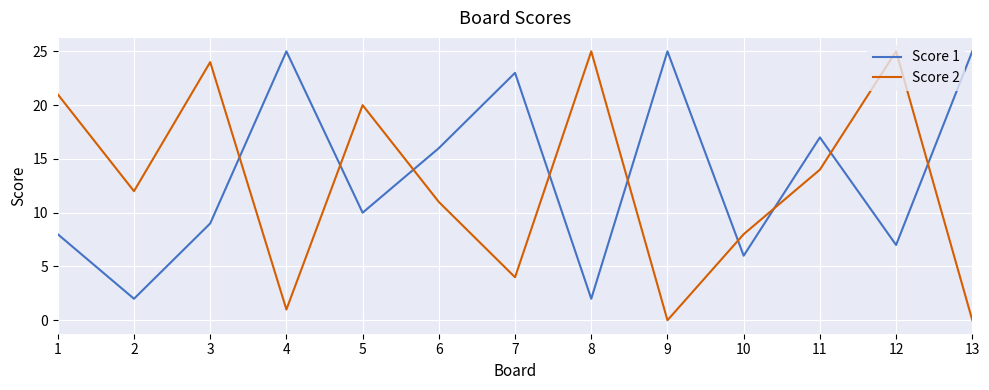

Is it true that Score 2 equals 24 at 3?

True